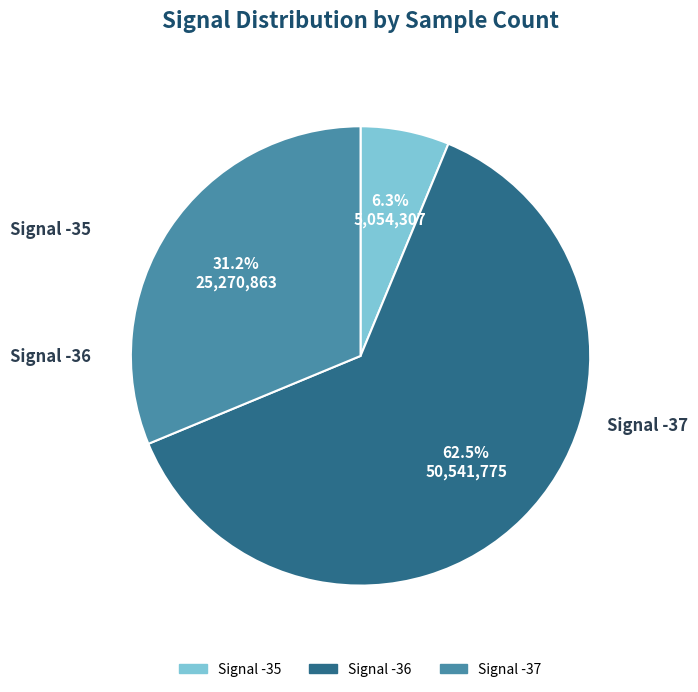

Is there any slice that represents more than half of the pie?

Yes